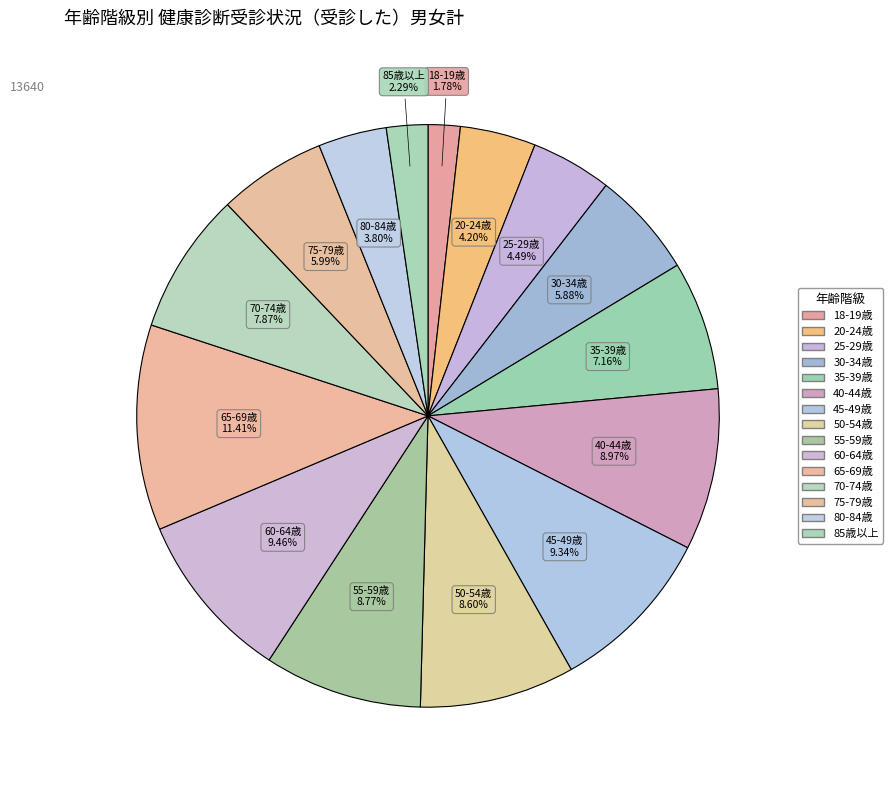

Does 35-39歳 account for over 50% of the chart?

No